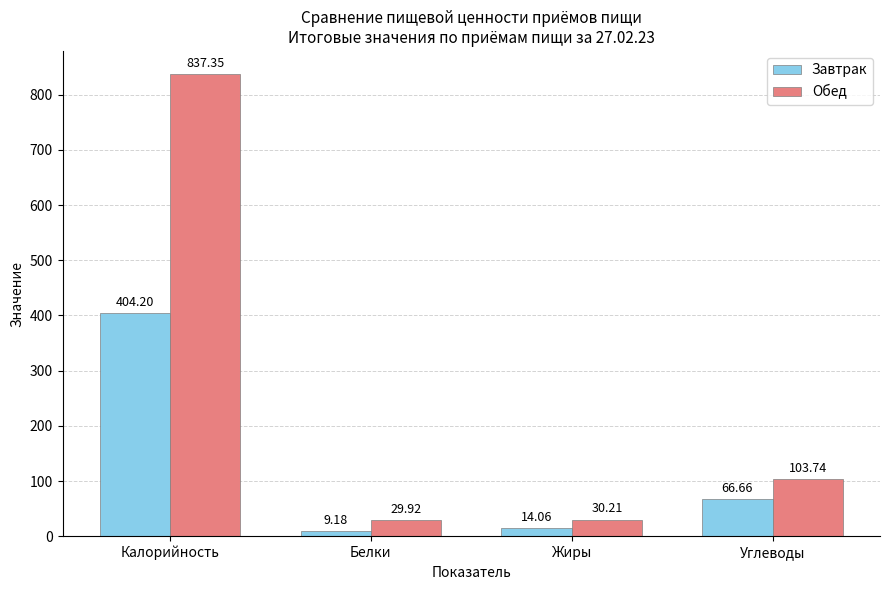

Where does the Обед series first go above 103?

Калорийность